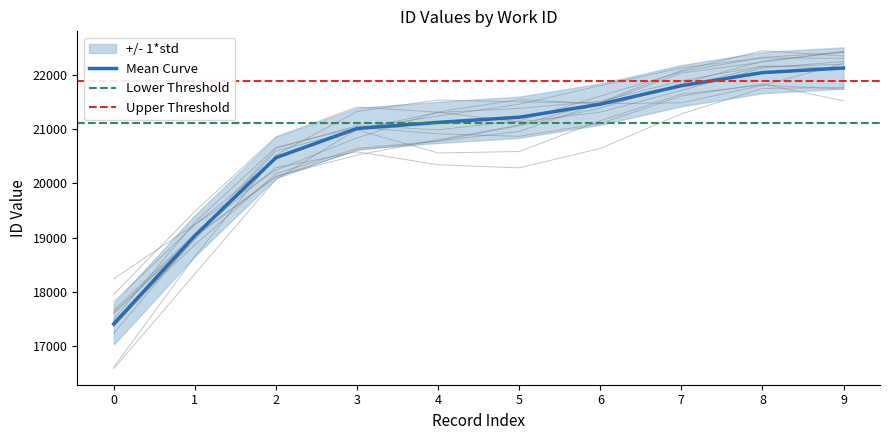

What is the average value?

20774